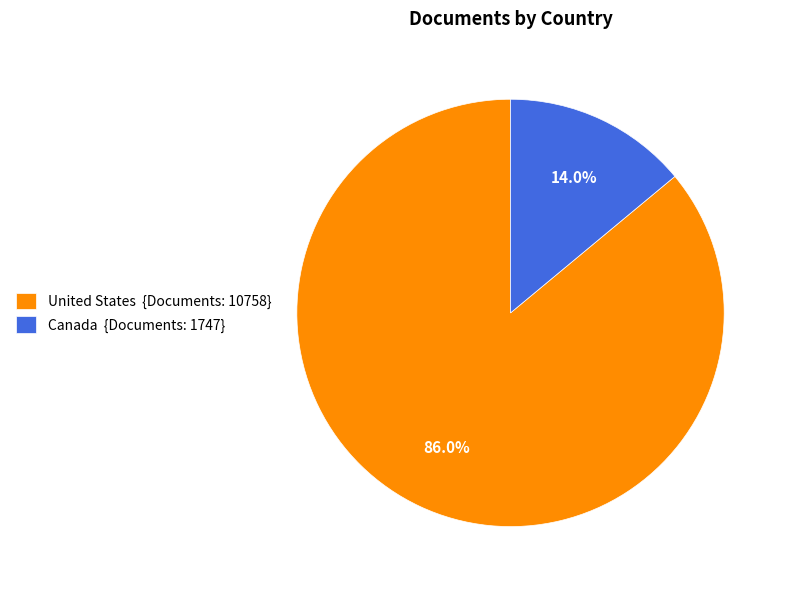

Count the number of slices in the pie.

2